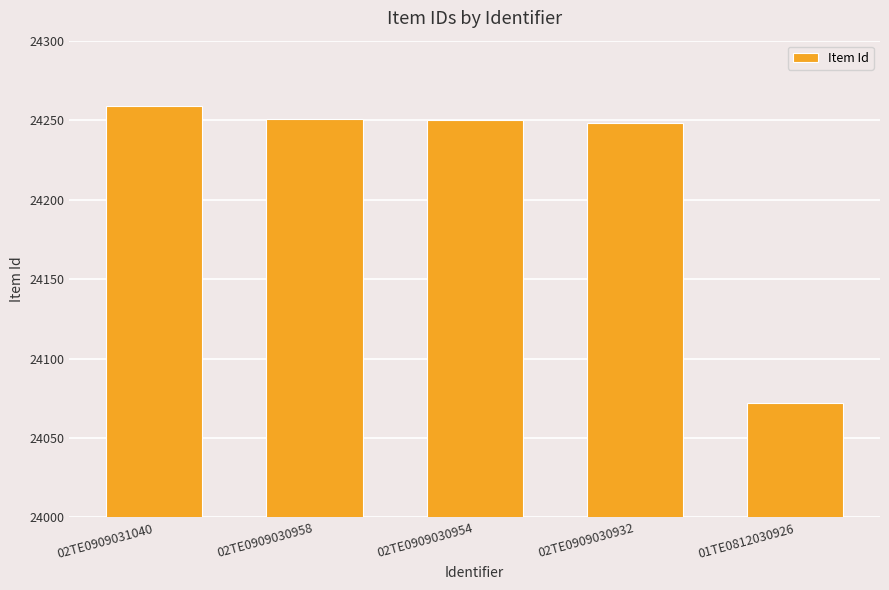

What is the maximum value shown in the chart?

24259